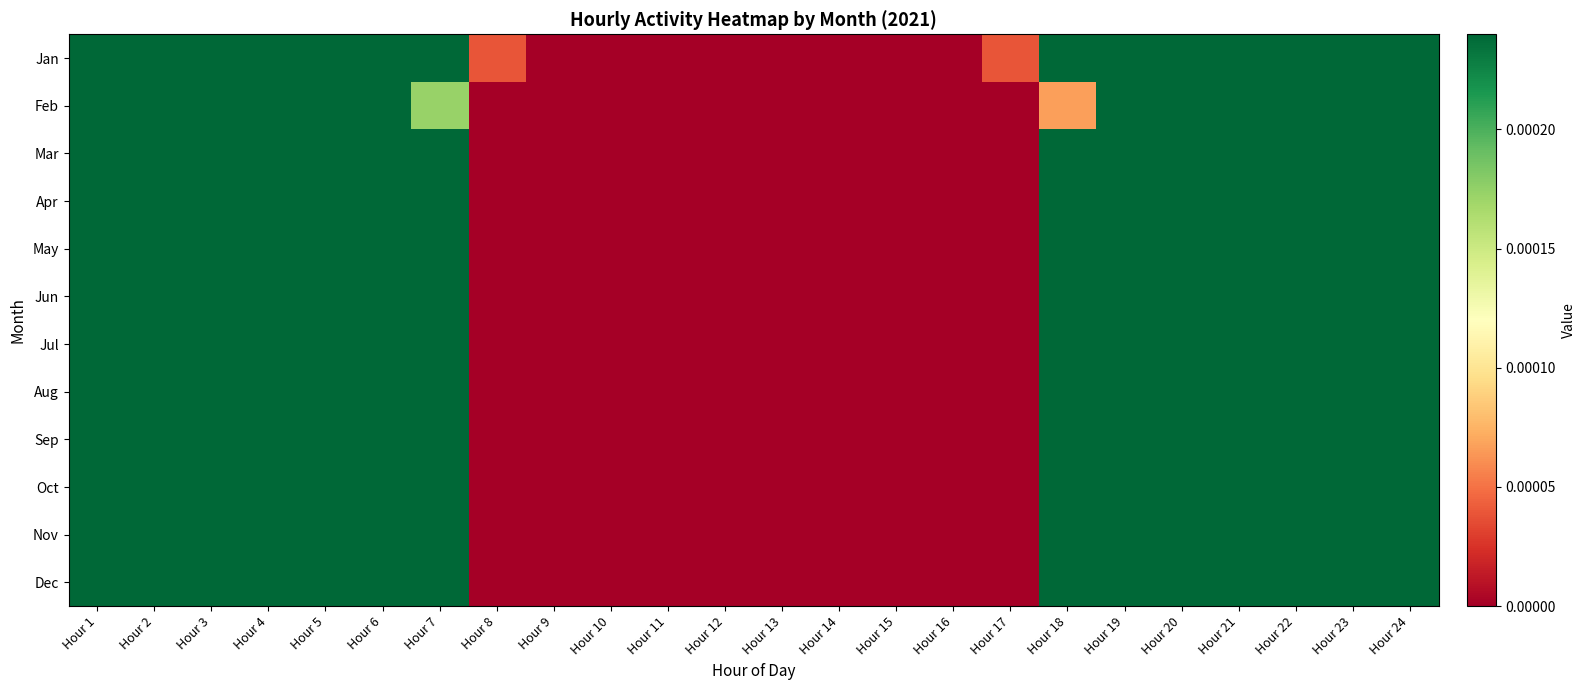

How many series are shown in this chart?

12